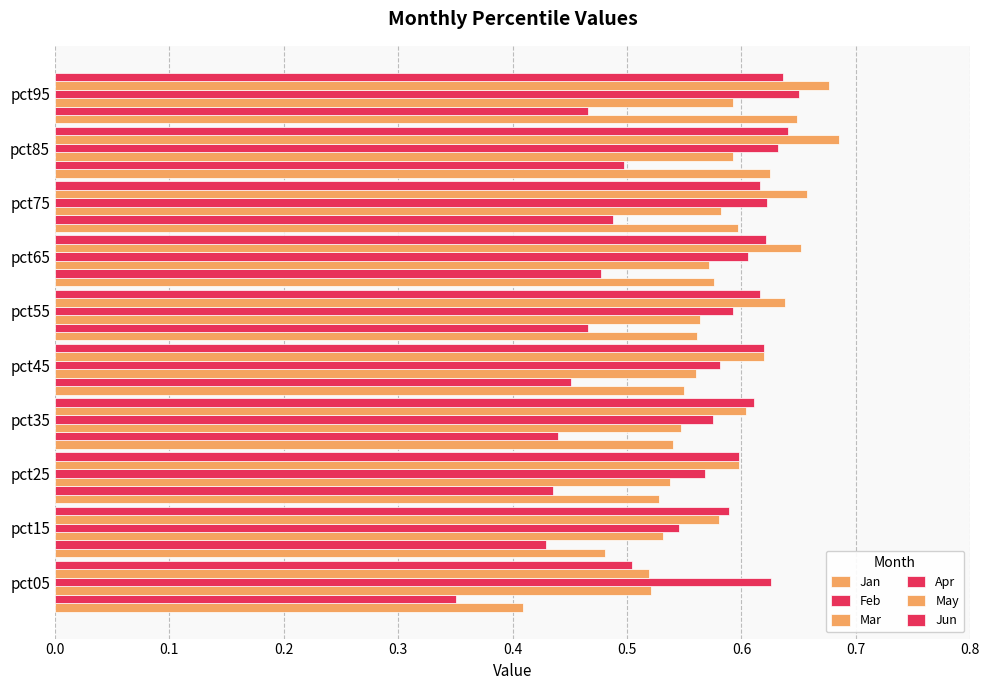

List the series in order of their peak value, lowest first.

Feb, Mar, Jun, Jan, Apr, May